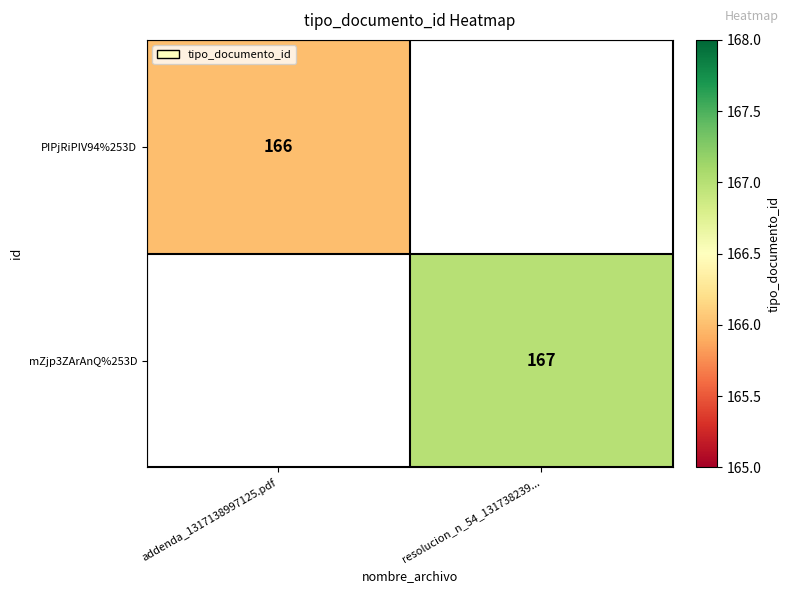

The mZjp3ZArAnQ%253D series shows 167 at resolucion_n_54_131738239.... True or false?

True